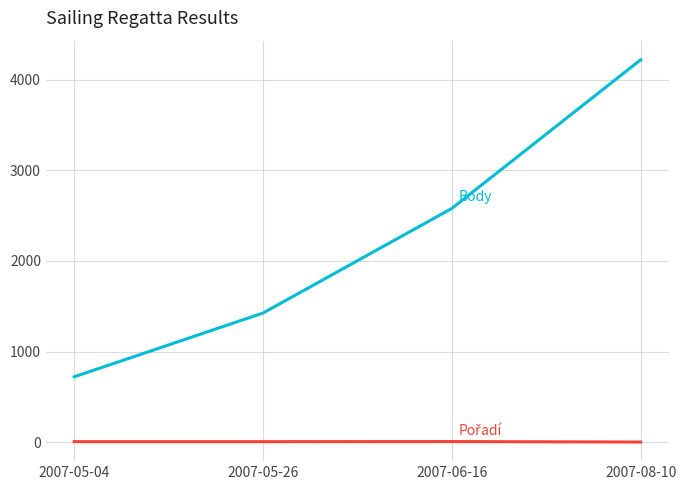

At which category is the sum across all series the highest?

2007-08-10